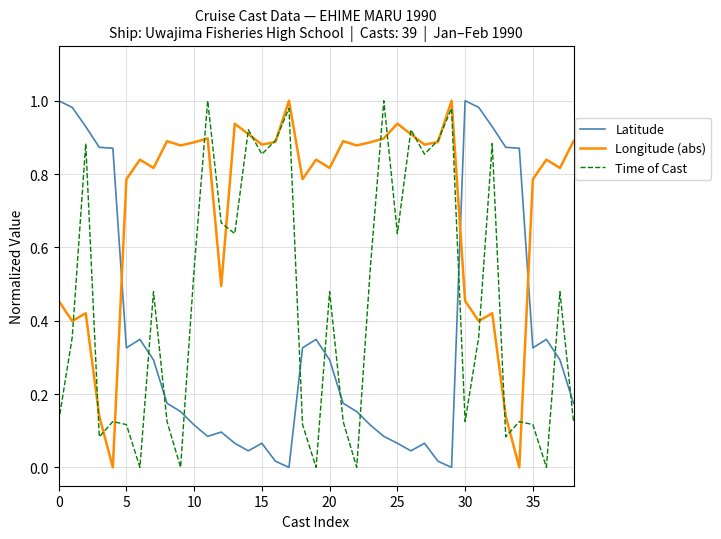

How many lines are shown in the chart?

3